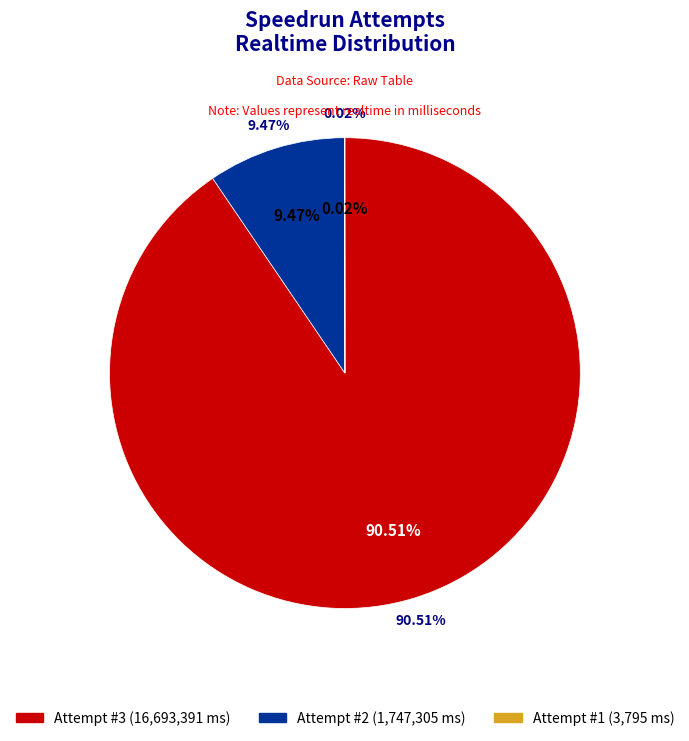

Is the sum of Attempt #1 and Attempt #2 greater than half?

No